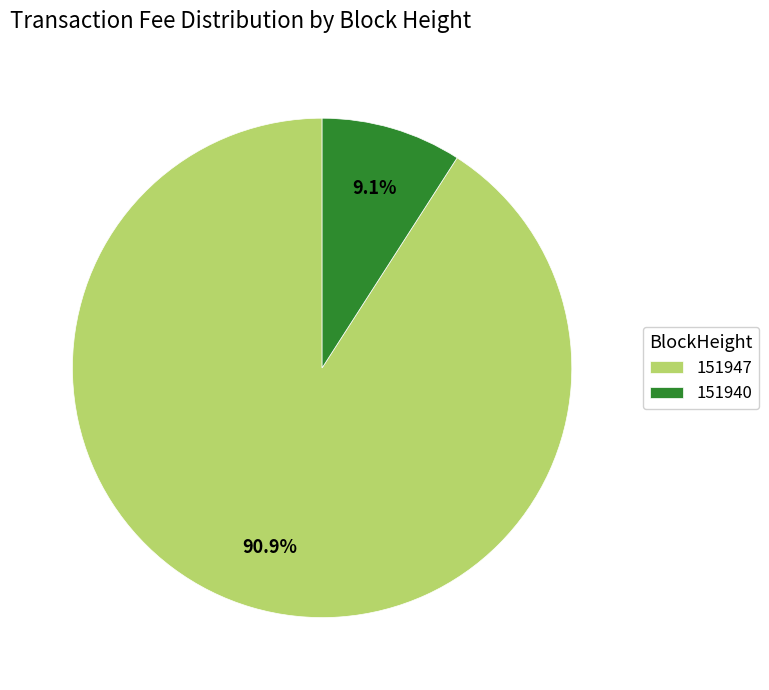

Which category has the smallest portion of the pie?

151940